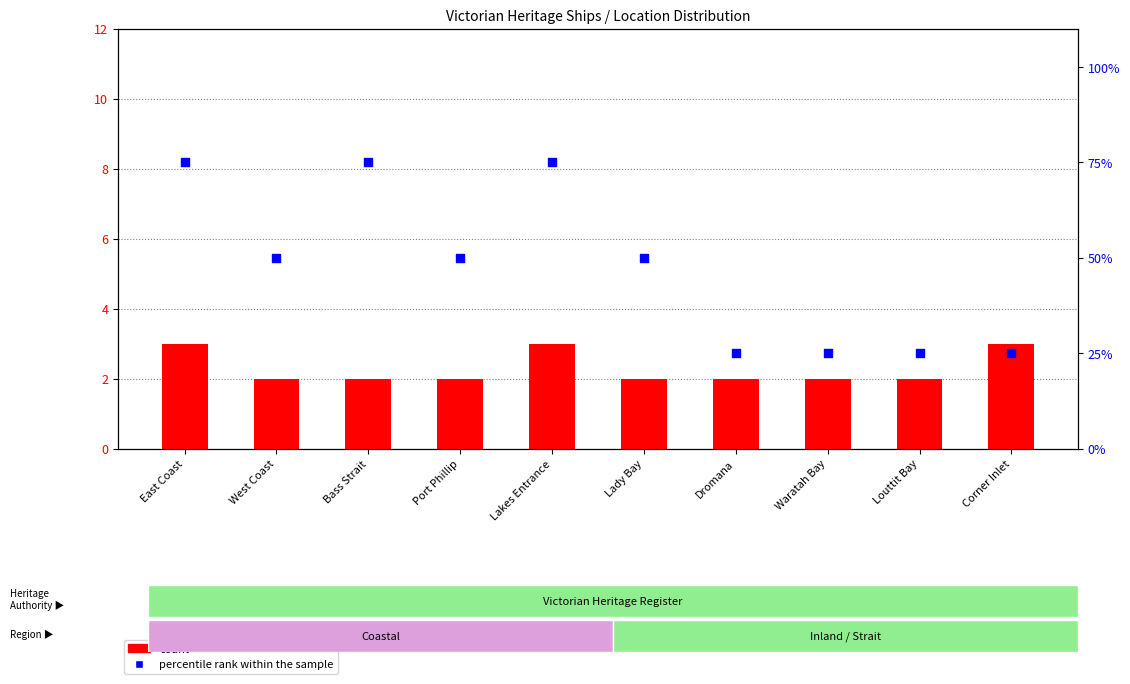

What are all the series names shown in the legend?

count, percentile rank within the sample